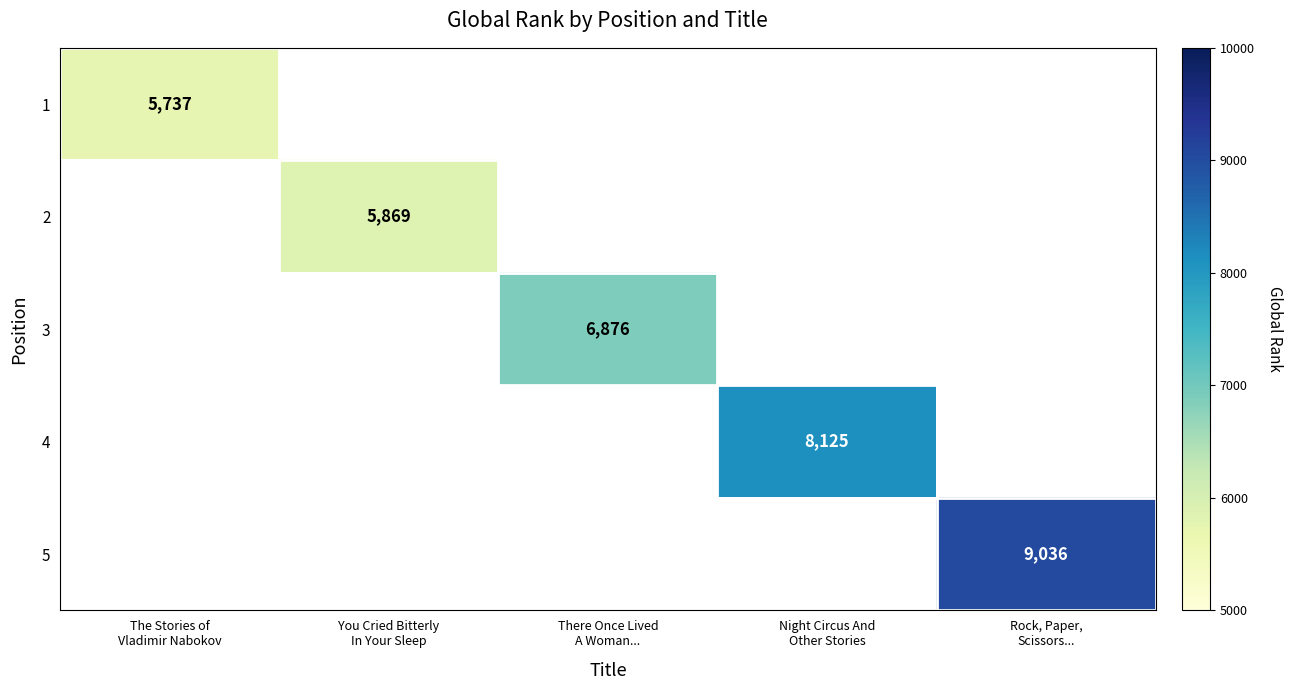

Between You Cried Bitterly
In Your Sleep and There Once Lived
A Woman..., which is larger?

There Once Lived
A Woman...